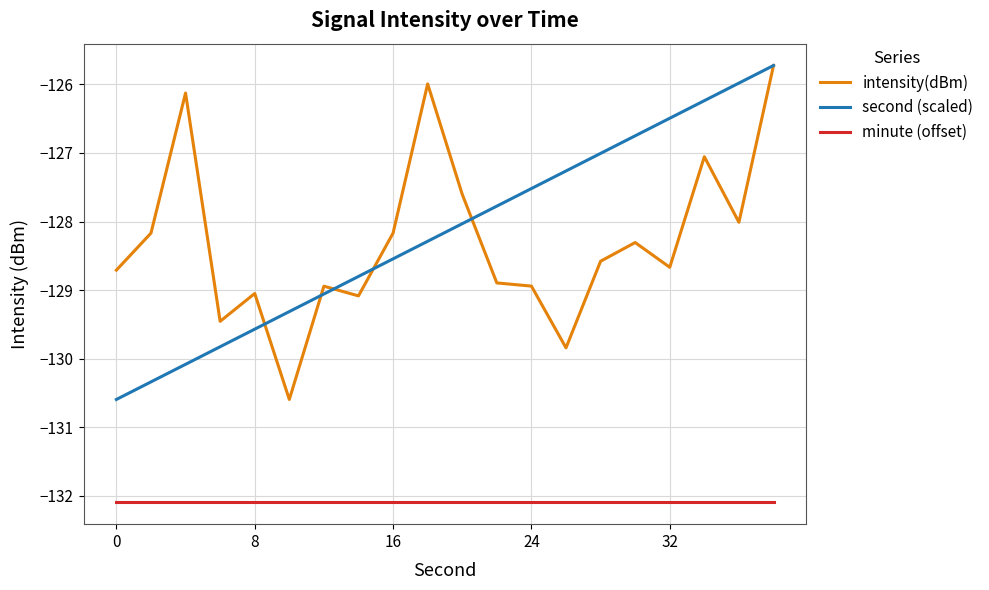

True or false: minute (offset) and second (scaled) intersect in this chart.

False